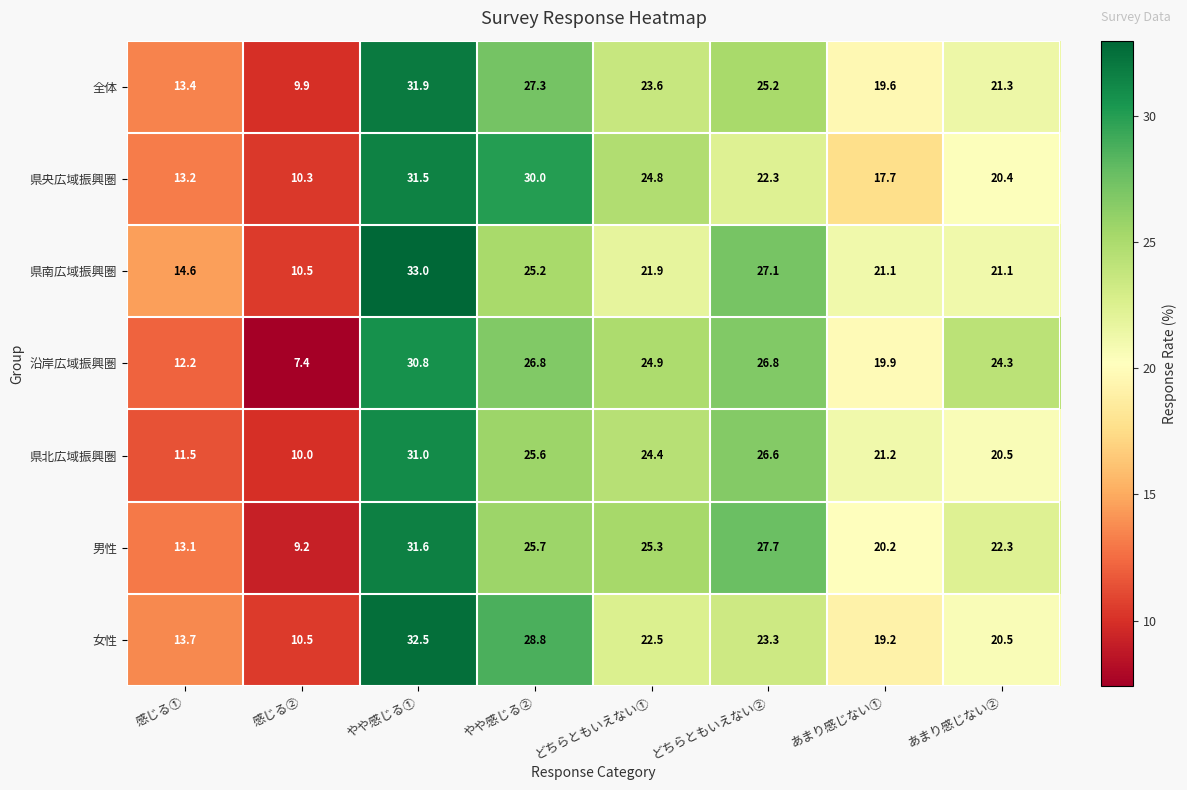

At which label does 沿岸広域振興圏 reach its minimum?

感じる②